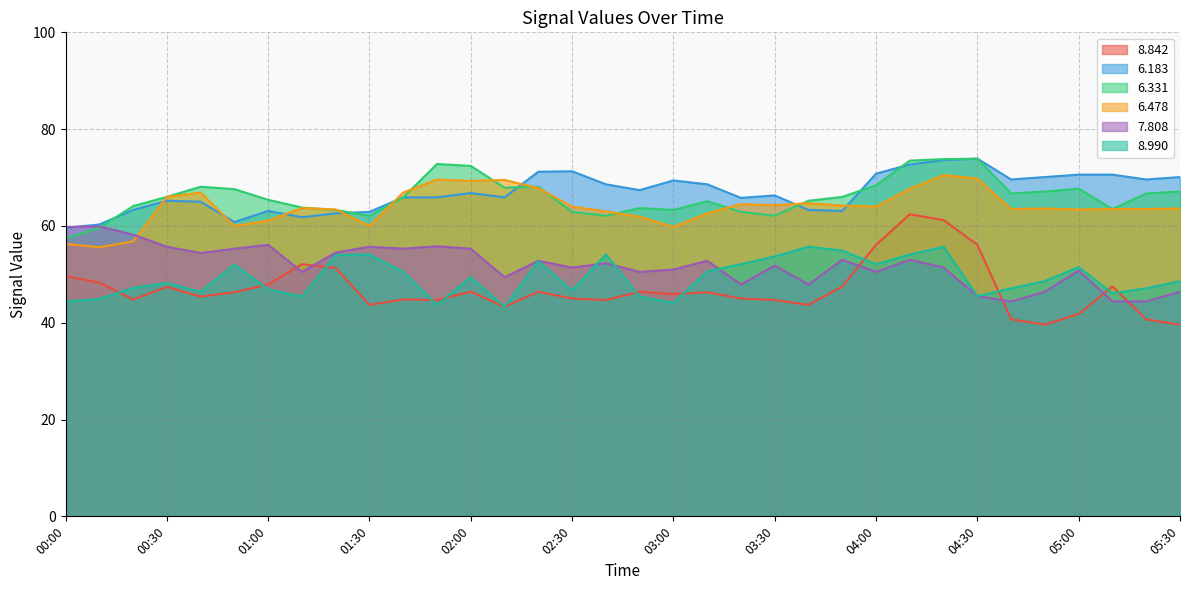

What is the minimum value for   7.808?

44.4